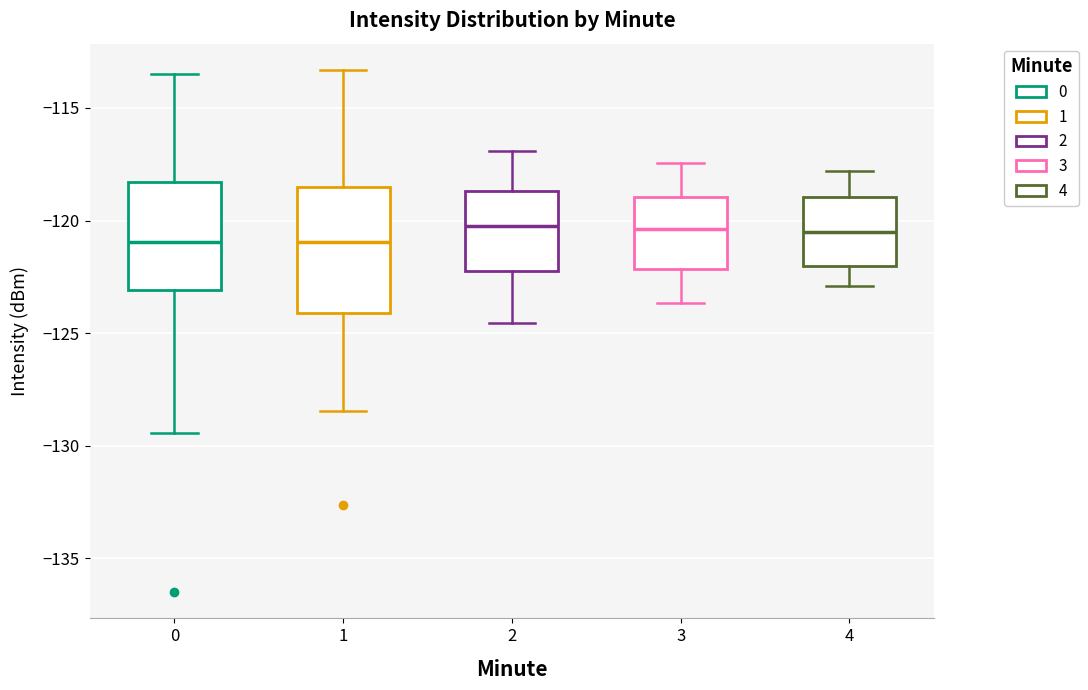

Reading left to right, transcribe this box plot: for each box, give where its median line is, the range the box spans, and where its two whiskers end, as read against the y-axis. The values are not printed on the chart, so give them approximately, as read against the axis.

0: median -121.0, box -123.0 to -118.5, whiskers -129.5 to -113.5
1: median -121.0, box -124.0 to -118.5, whiskers -128.5 to -113.5
2: median -120.0, box -122.0 to -118.5, whiskers -124.5 to -117.0
3: median -120.5, box -122.0 to -119.0, whiskers -123.5 to -117.5
4: median -120.5, box -122.0 to -119.0, whiskers -123.0 to -118.0